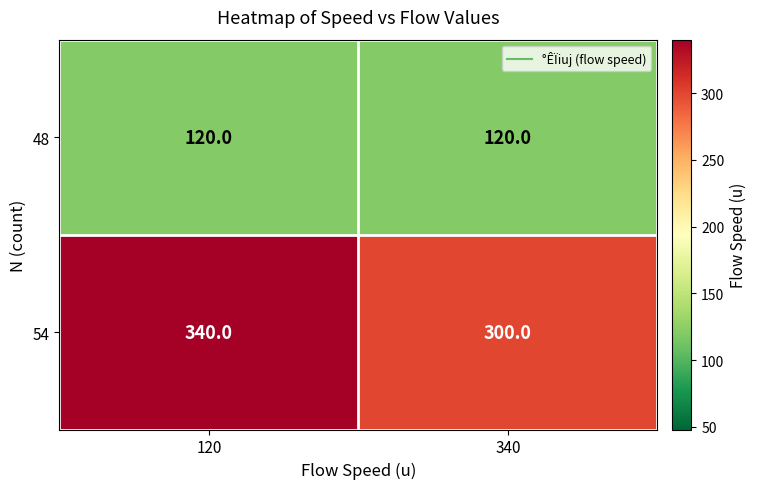

True or false: 54 has a value of 211 at 120.

False